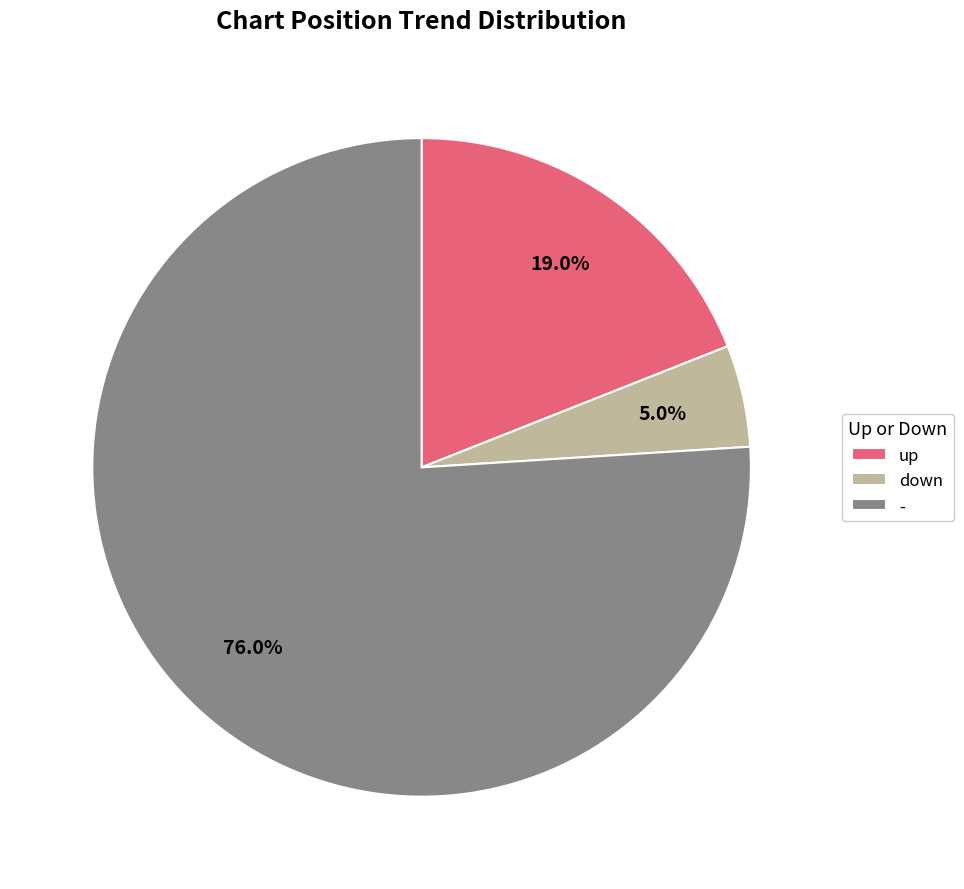

What is the largest slice in the pie chart?

-